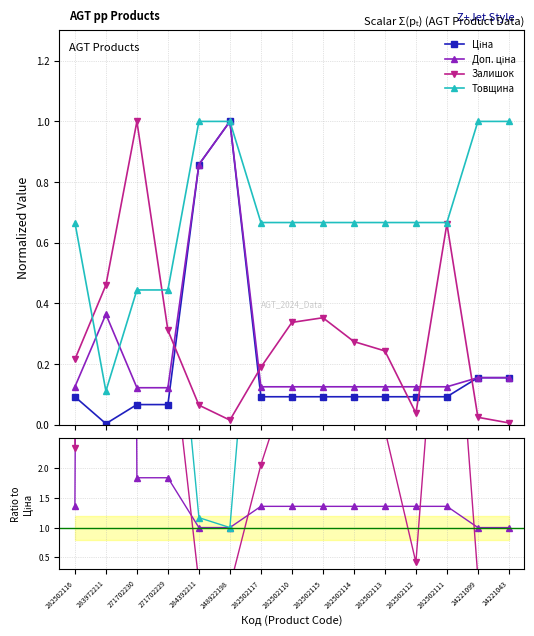

Count the number of categories in the chart.

15